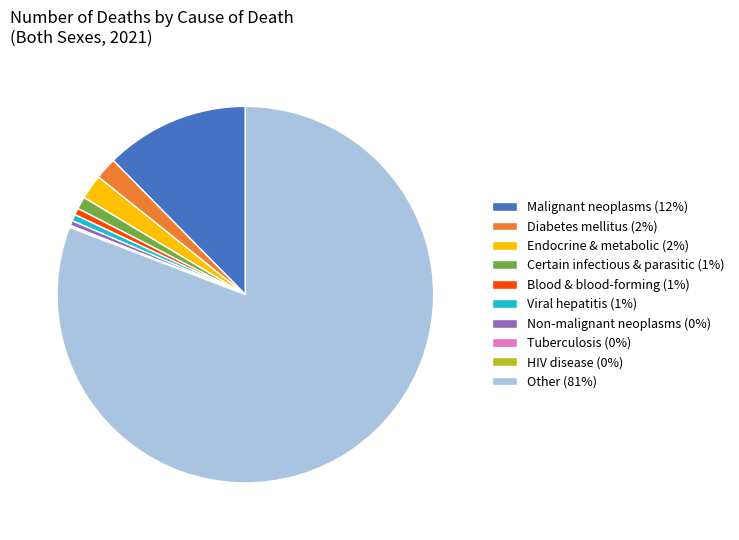

Combined, do Non-malignant neoplasms (0%) and Endocrine & metabolic (2%) account for over 50%?

No